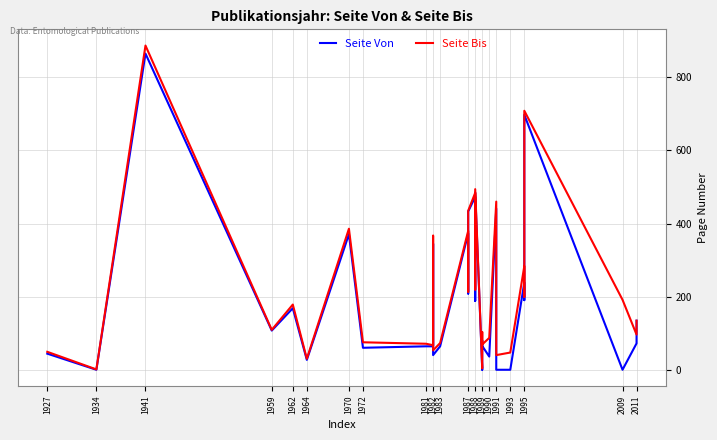

Rank the series by their maximum value, from highest to lowest.

Seite Bis, Seite Von